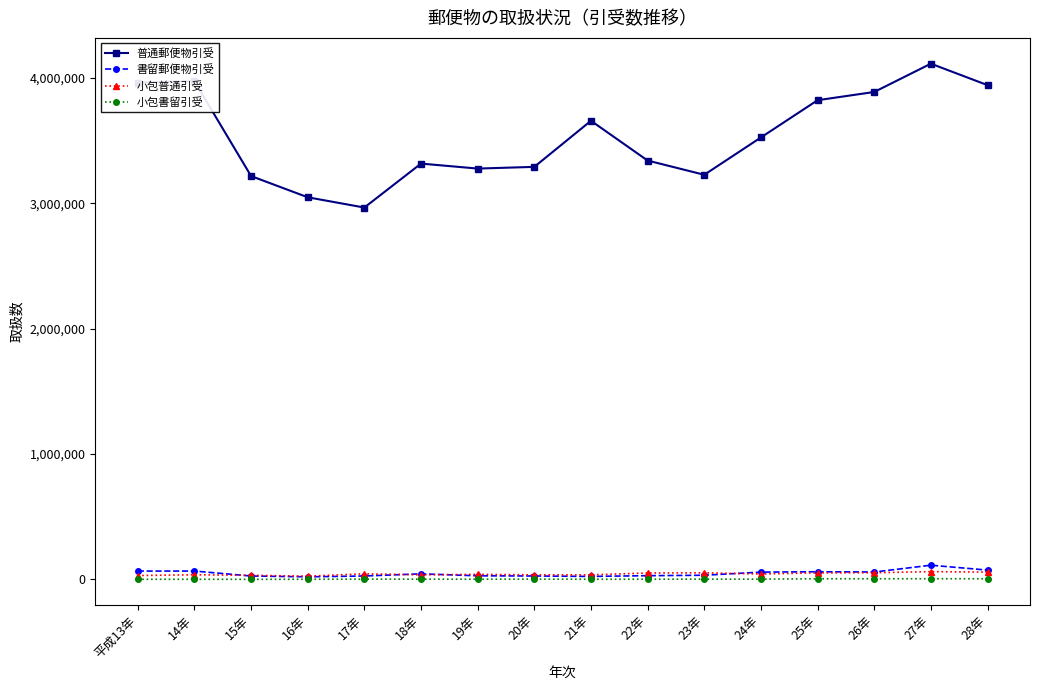

Which label corresponds to the largest value in the chart?

27年